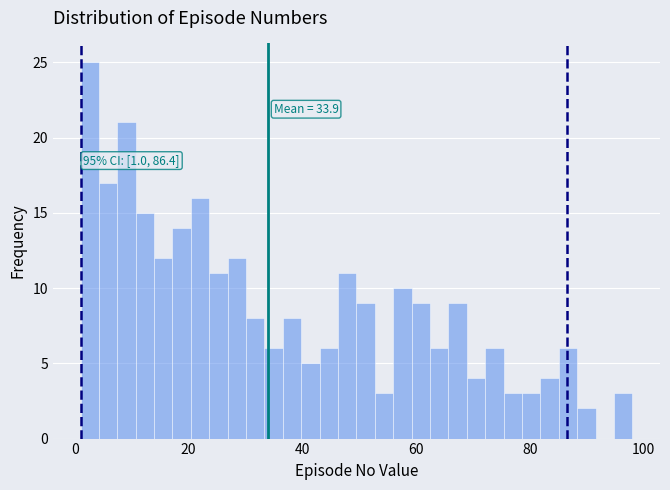

Read against the x-axis, roughly where is the centre of the tallest bar?

2